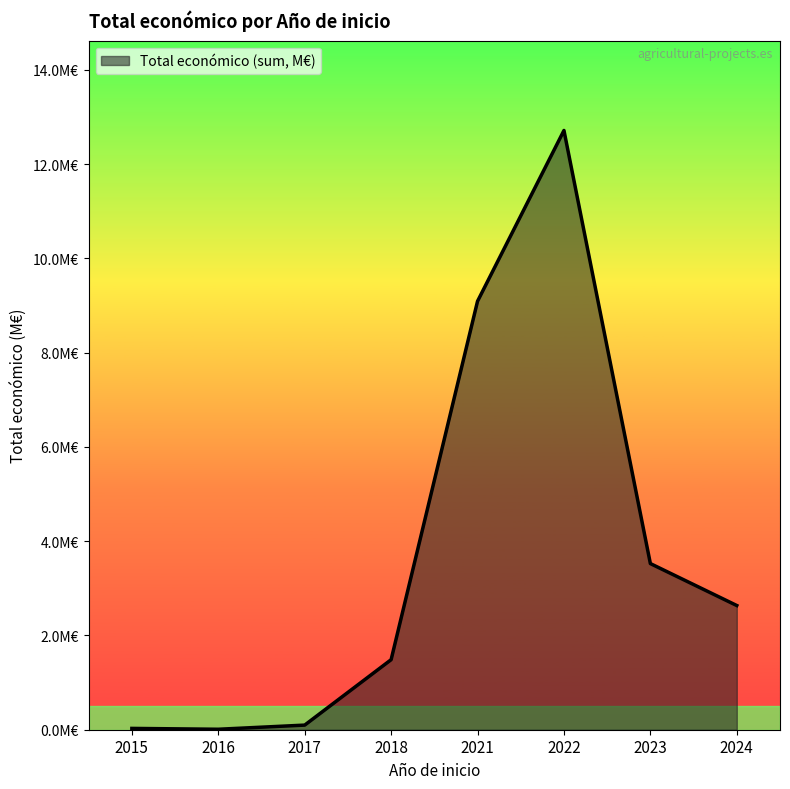

List the labels in order of value, largest first.

2022, 2021, 2023, 2024, 2018, 2017, 2015, 2016